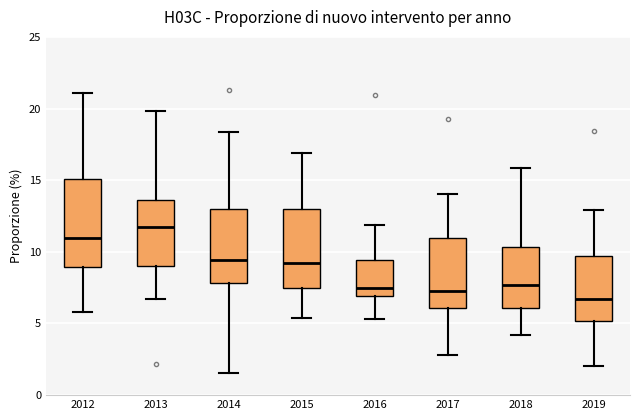

Reading left to right, read every box against the y-axis: the position of its median line, the range the box covers, and the ends of its whiskers. The values are not printed on the chart, so give them approximately, as read against the axis.

2012: median 11.0, box 9.0 to 15.0, whiskers 6.0 to 21.0
2013: median 12.0, box 9.0 to 13.5, whiskers 6.5 to 20.0
2014: median 9.5, box 8.0 to 13.0, whiskers 1.5 to 18.5
2015: median 9.0, box 7.5 to 13.0, whiskers 5.5 to 17.0
2016: median 7.5, box 7.0 to 9.5, whiskers 5.5 to 12.0
2017: median 7.5, box 6.0 to 11.0, whiskers 3.0 to 14.0
2018: median 7.5, box 6.0 to 10.5, whiskers 4.0 to 16.0
2019: median 6.5, box 5.0 to 9.5, whiskers 2.0 to 13.0